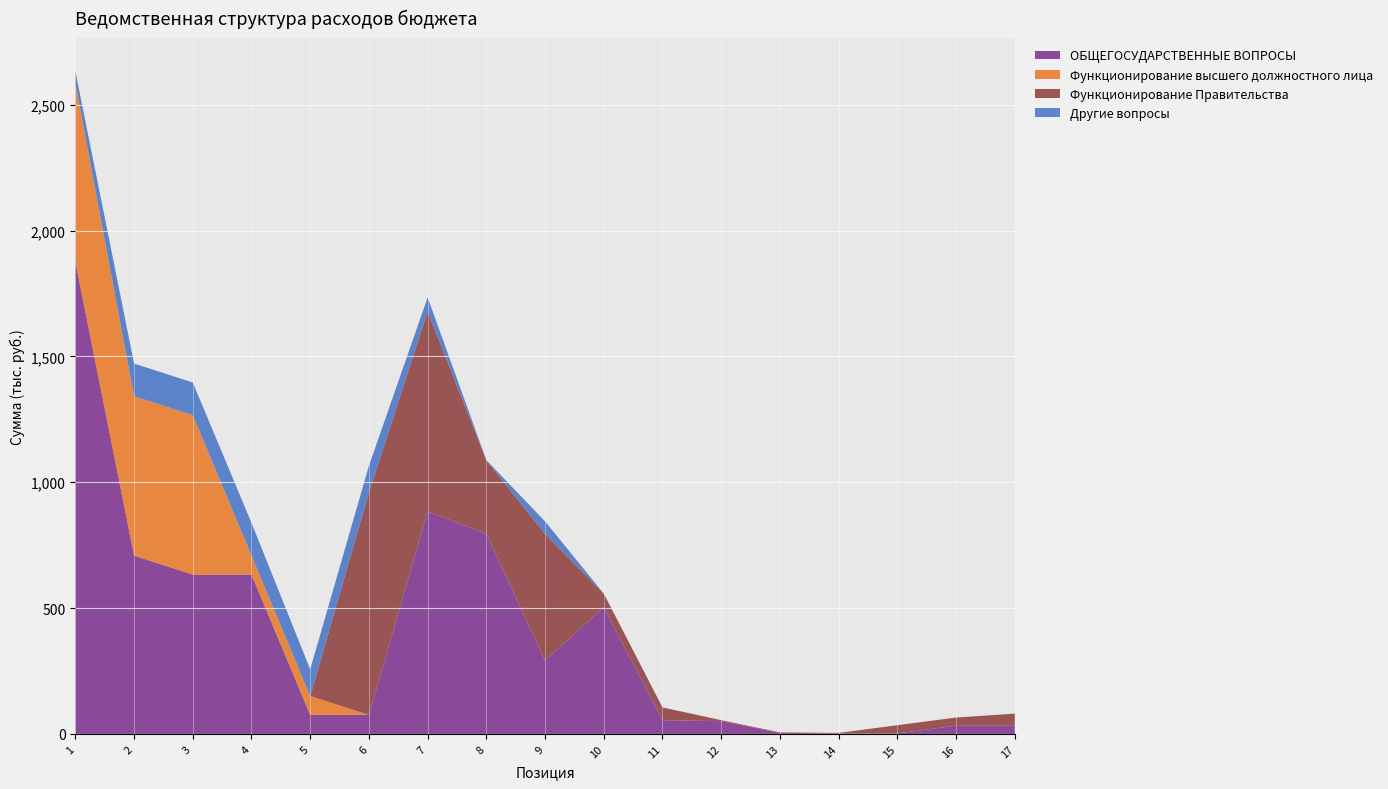

Reading left to right, transcribe all the data shown in this chart.

ОБЩЕГОСУДАРСТВЕННЫЕ ВОПРОСЫ: 1=1876.2	2=708.4	3=633.1	4=633.1	5=75.3	6=75.3	7=883.9	8=794.8	9=292.0	10=502.8	11=54.6	12=50.6	13=4.0	14=2.0	15=2.0	16=32.5	17=32.5
Функционирование высшего должностного лица: 1=708.4	2=633.1	3=633.1	4=75.3	5=75.3	6=0.0	7=0.0	8=0.0	9=0.0	10=0.0	11=0.0	12=0.0	13=0.0	14=0.0	15=0.0	16=0.0	17=0.0
Функционирование Правительства: 1=0.0	2=0.0	3=0.0	4=0.0	5=0.0	6=883.9	7=794.8	8=292.0	9=502.8	10=54.6	11=50.6	12=4.0	13=2.0	14=2.0	15=32.5	16=32.5	17=48.0
Другие вопросы: 1=48.0	2=129.9	3=129.9	4=129.9	5=106.0	6=106.0	7=55.5	8=1.0	9=49.5	10=0.0	11=0.0	12=0.0	13=0.0	14=0.0	15=0.0	16=0.0	17=0.0